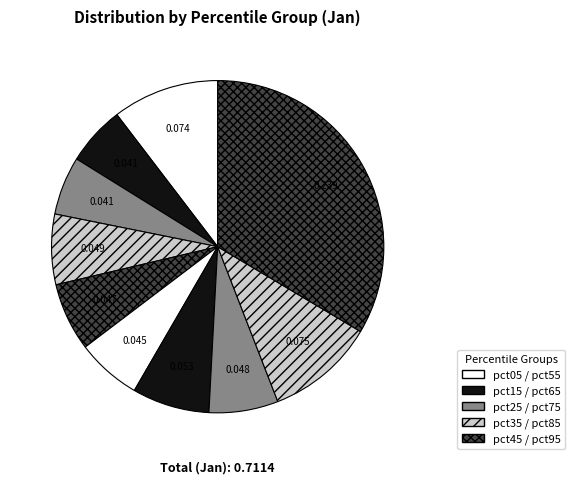

How many segments does this pie chart have?

10